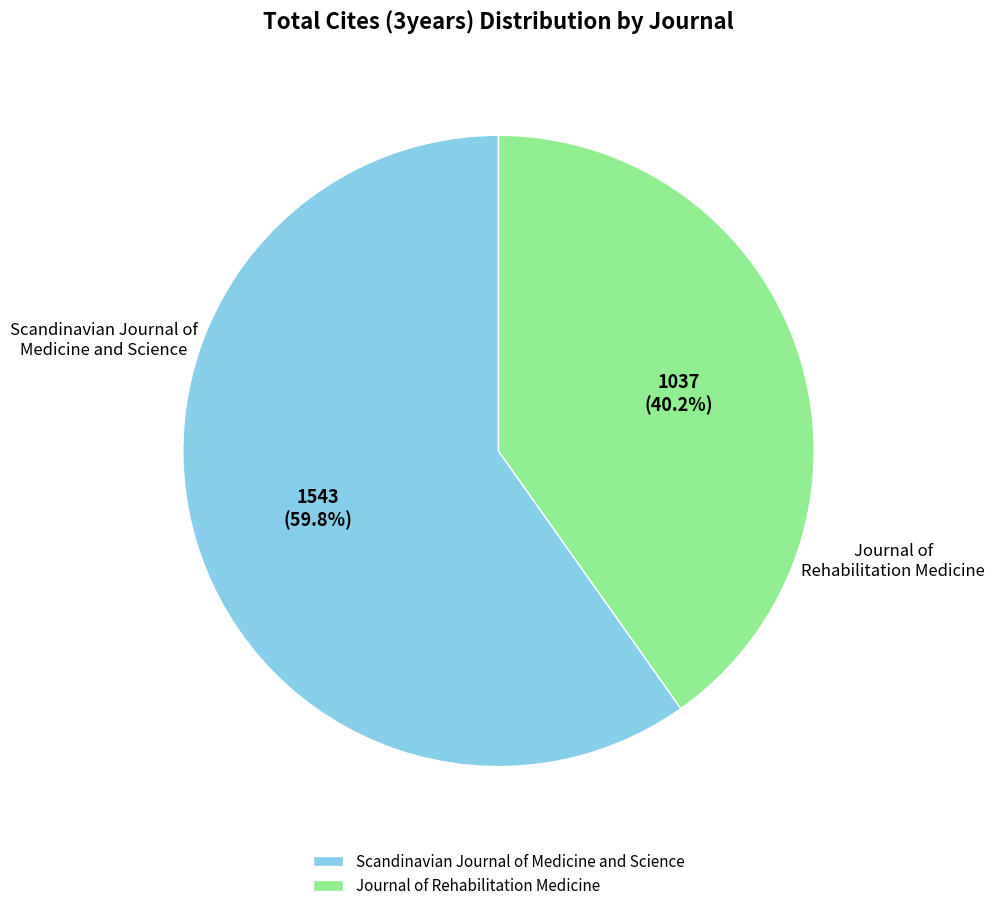

How many segments does this pie chart have?

2